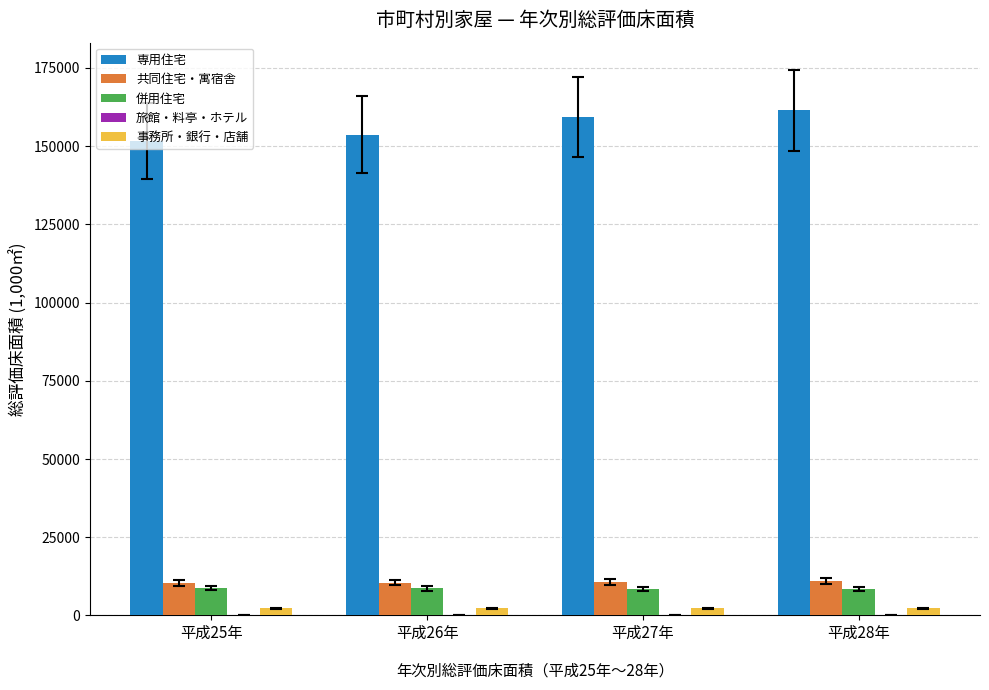

What is the sum of all 共同住宅・寓宿舎 values?

42508